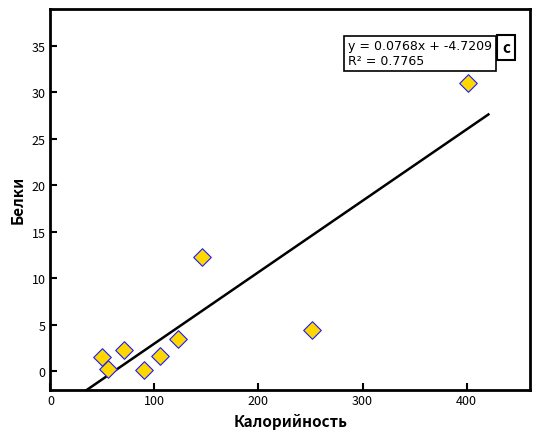

What is the range of X values (max minus min)?

351.0